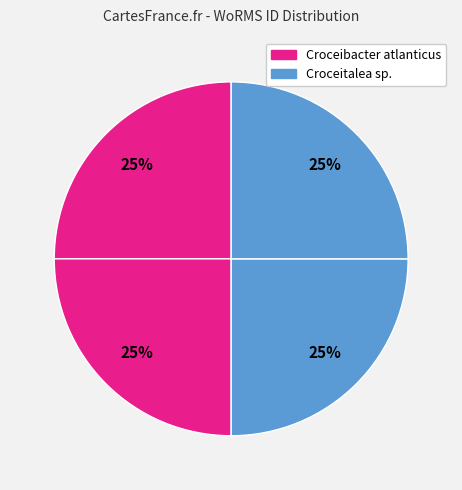

Which category has the biggest portion of the pie?

Croceibacter atlanticus (RCC4156)